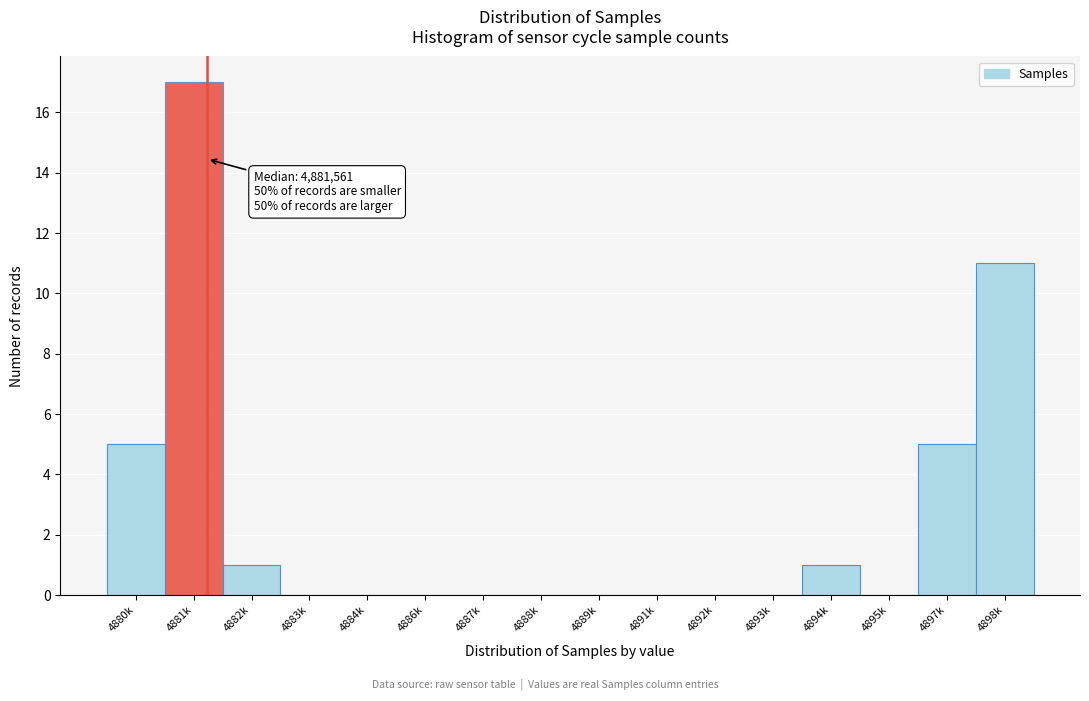

Reading right to left, list all the values displayed in this chart.

4898k=11	4897k=5	4895k=0	4894k=1	4893k=0	4892k=0	4891k=0	4889k=0	4888k=0	4887k=0	4886k=0	4884k=0	4883k=0	4882k=1	4881k=17	4880k=5